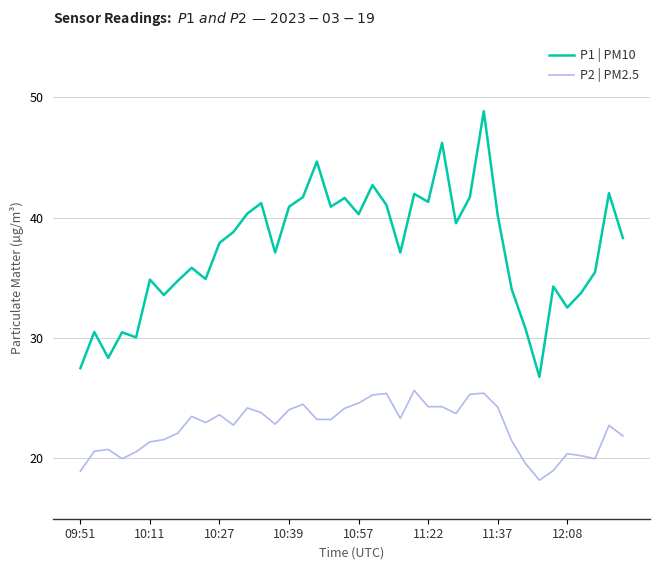

Does the chart display data point markers on the line(s)?

No